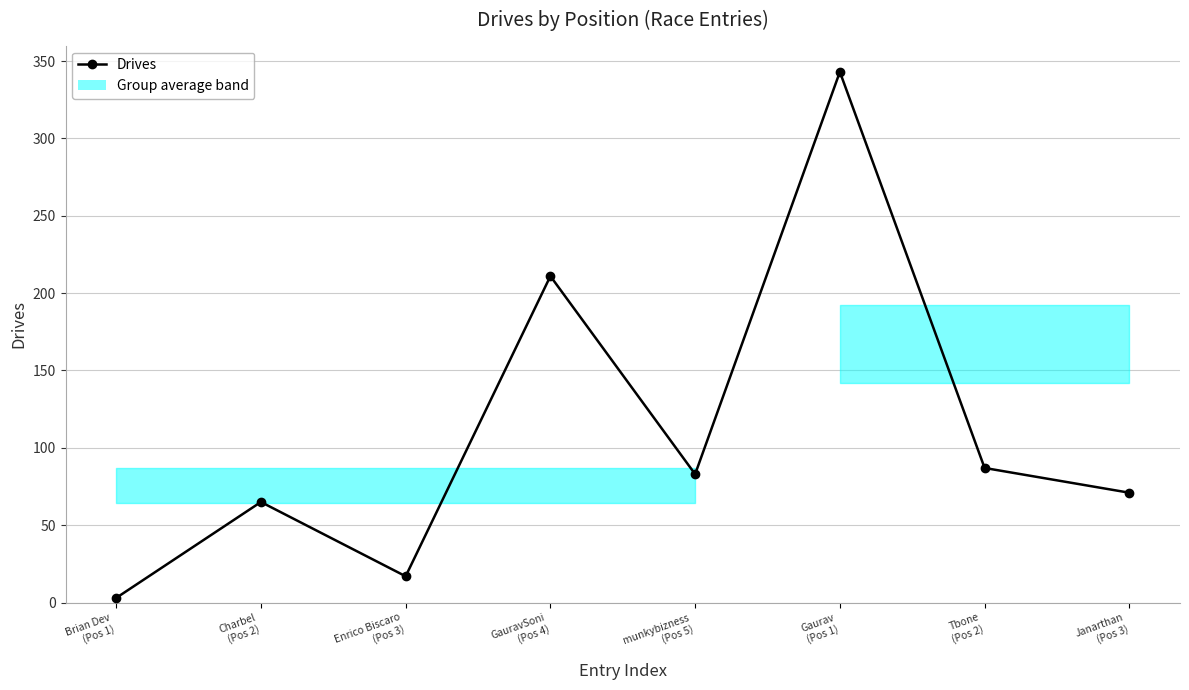

What is the change in value from Gaurav
(Pos 1) to Janarthan
(Pos 3)?

-272